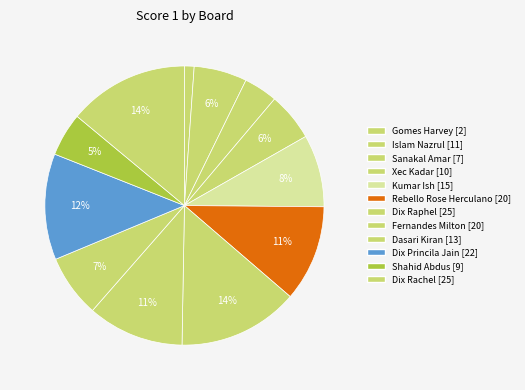

To the nearest percent, what is the average slice percentage?

8%